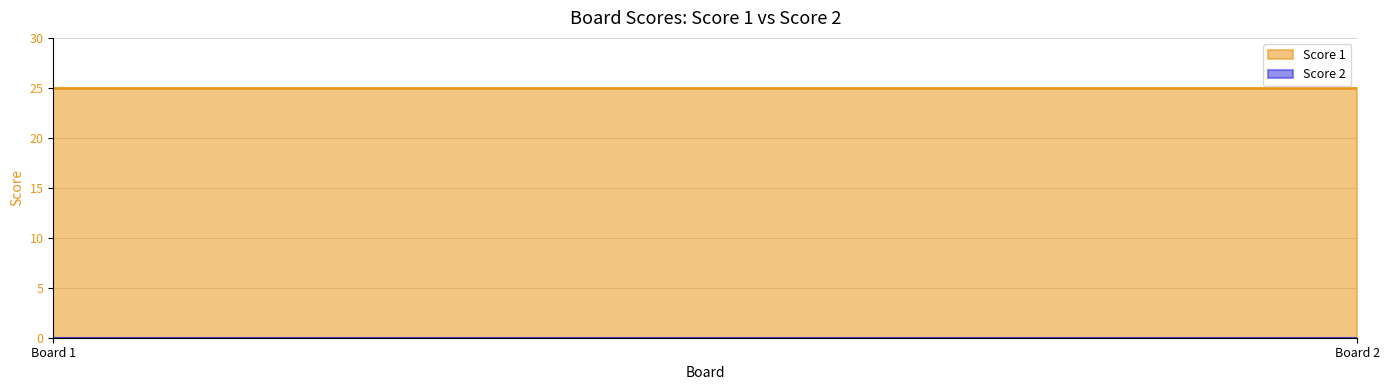

Is the value of Score 2 at 2 greater than the value of Score 1 at 2?

No